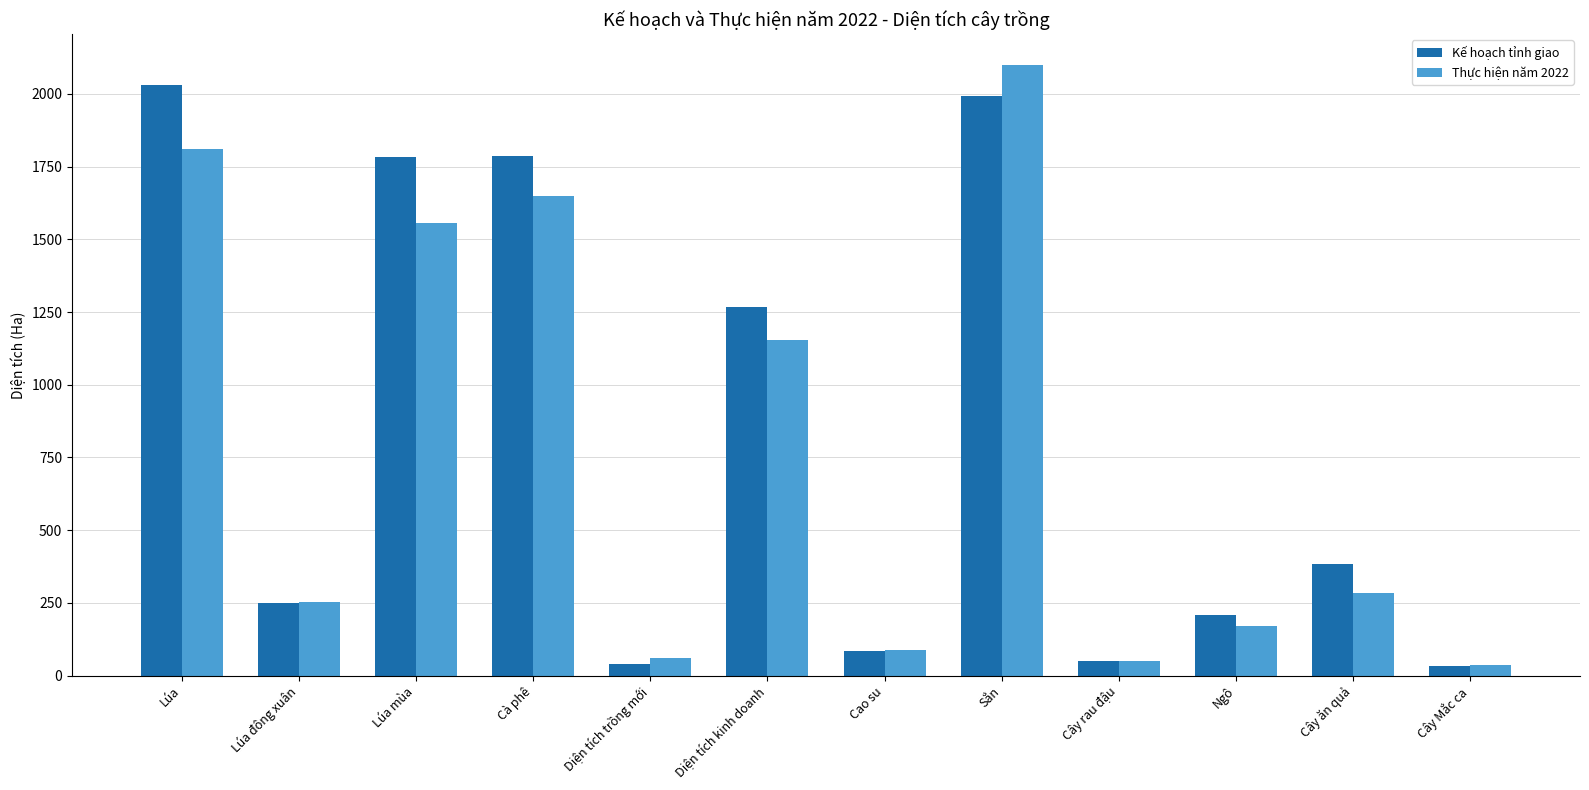

Where is Kế hoạch tỉnh giao nearest to the value 1032?

Diện tích kinh doanh